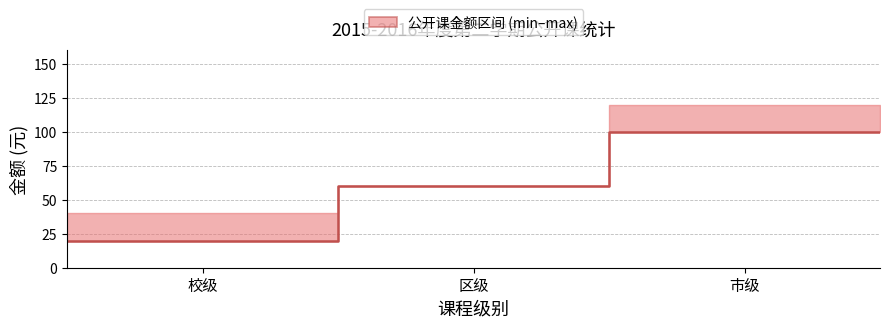

How many lines are shown in the chart?

1